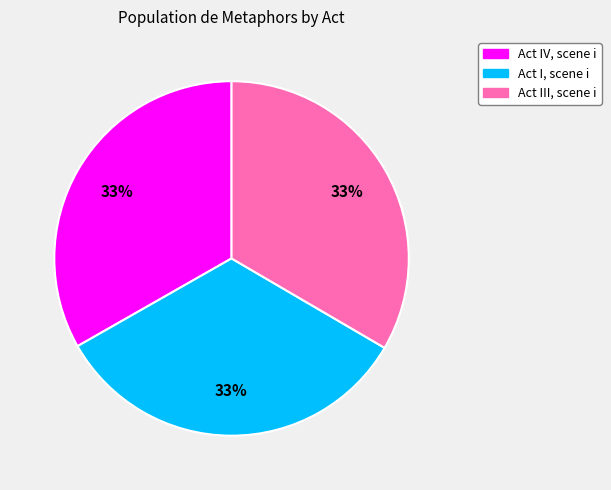

Combined, do Act III, scene i and Act IV, scene i account for over 50%?

Yes